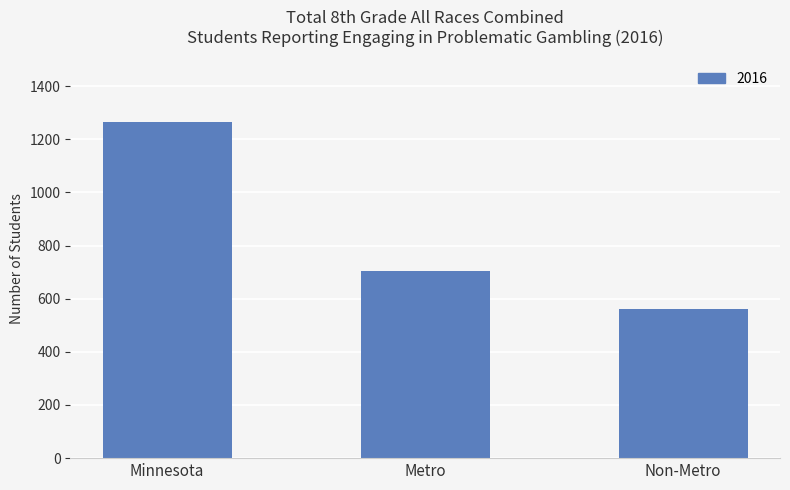

What is the difference between the values at Minnesota and Non-Metro?

704